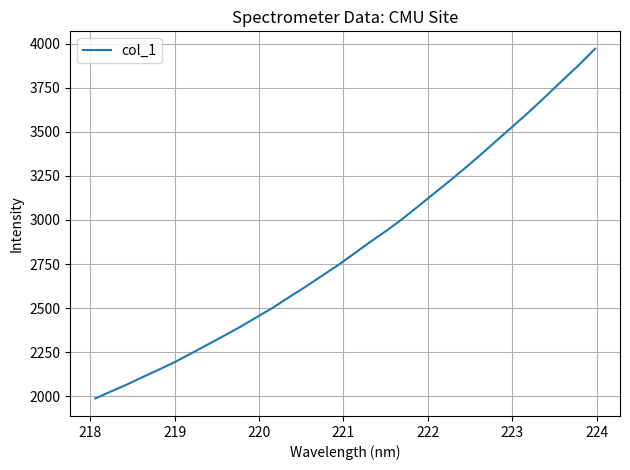

How many lines are shown in the chart?

1